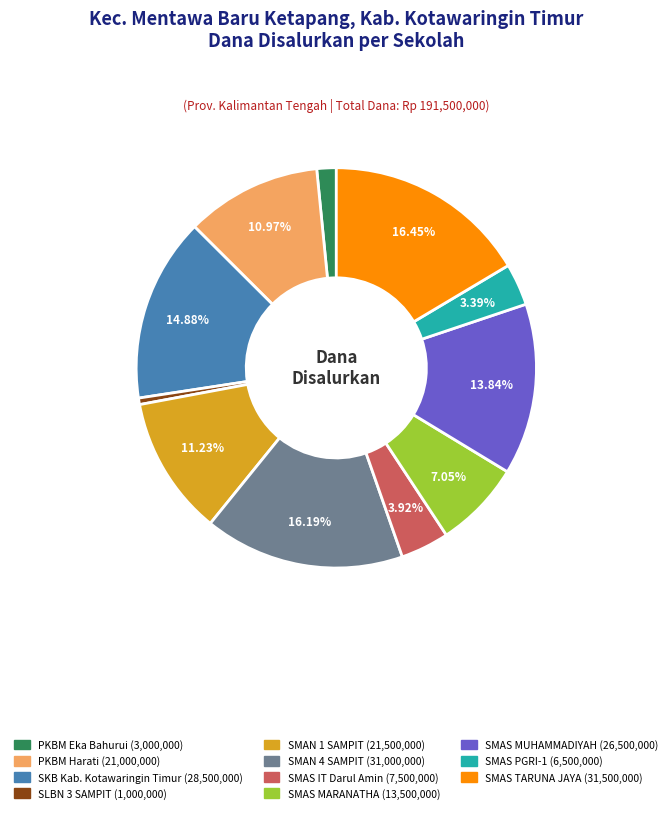

Is there any slice that represents more than half of the pie?

No